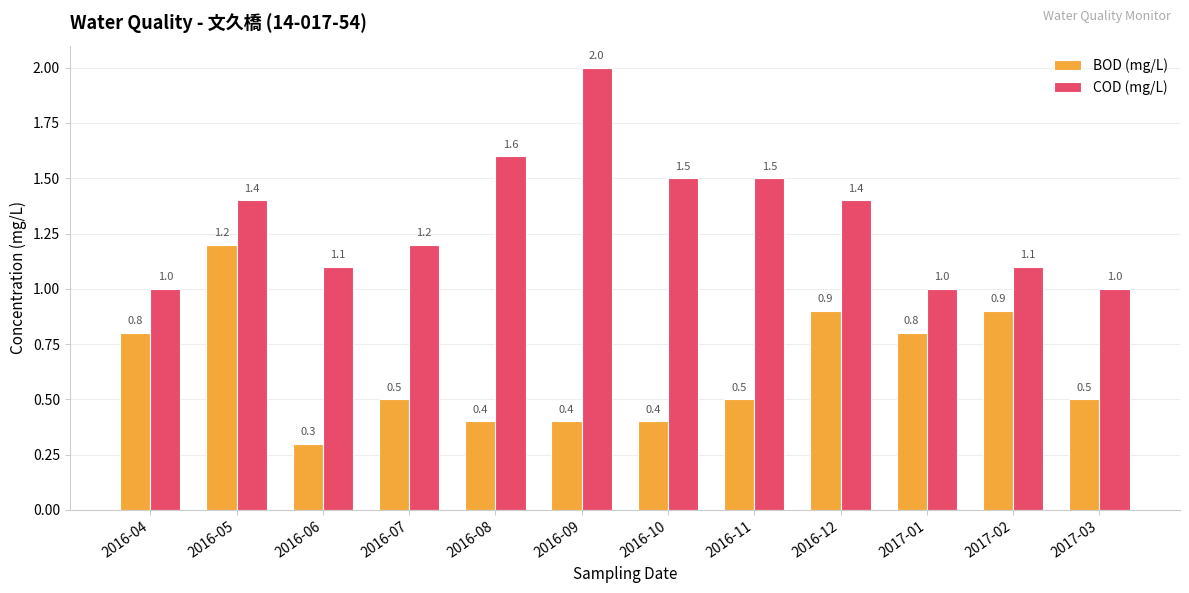

At which label is BOD (mg/L) closest to 0?

2016-06